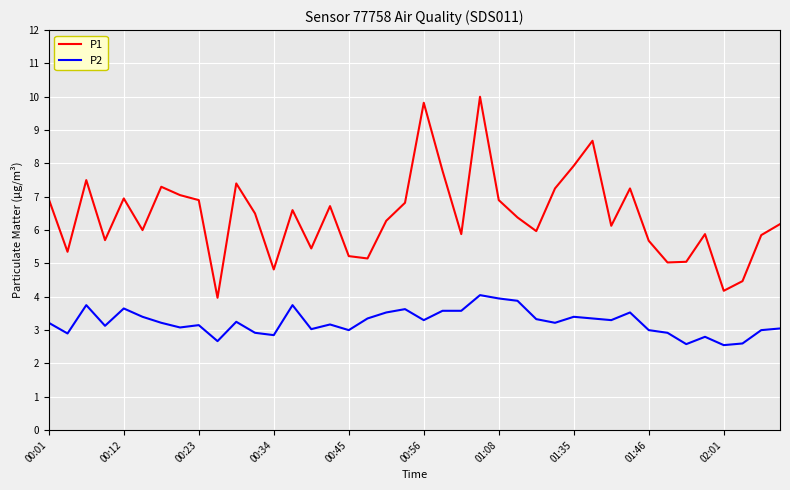

Which series has the largest range (max minus min)?

P1